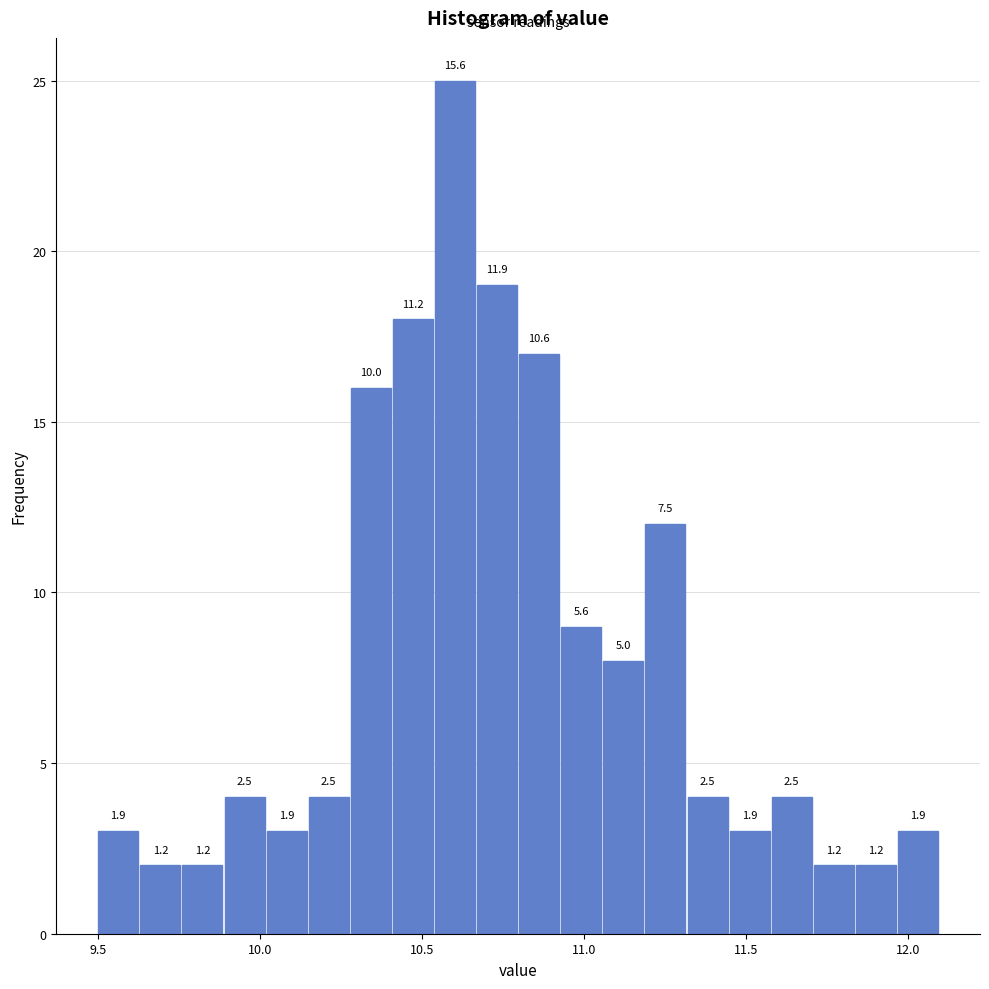

Read against the x-axis, roughly where is the centre of the tallest bar?

10.60